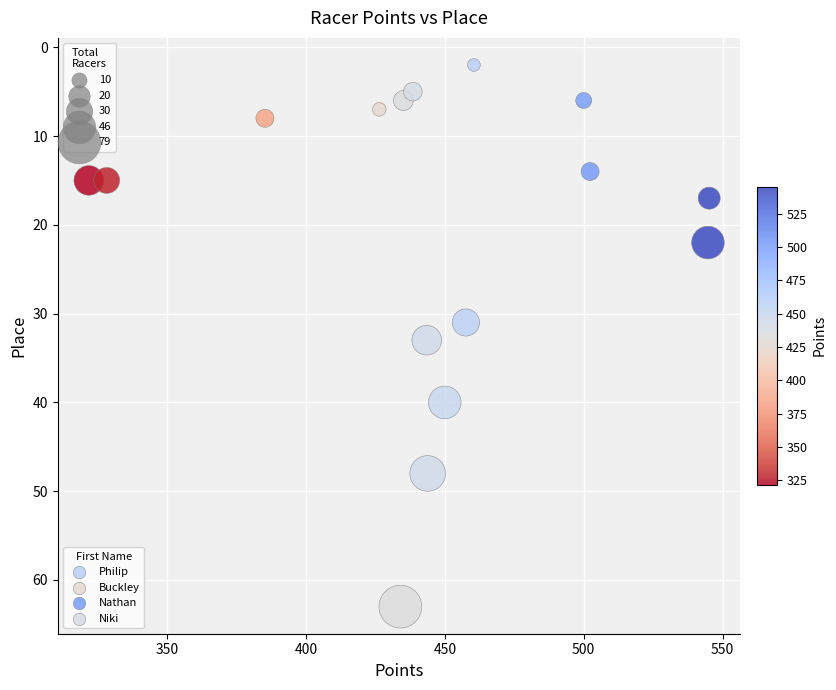

What is the range of Y values (max minus min)?

61